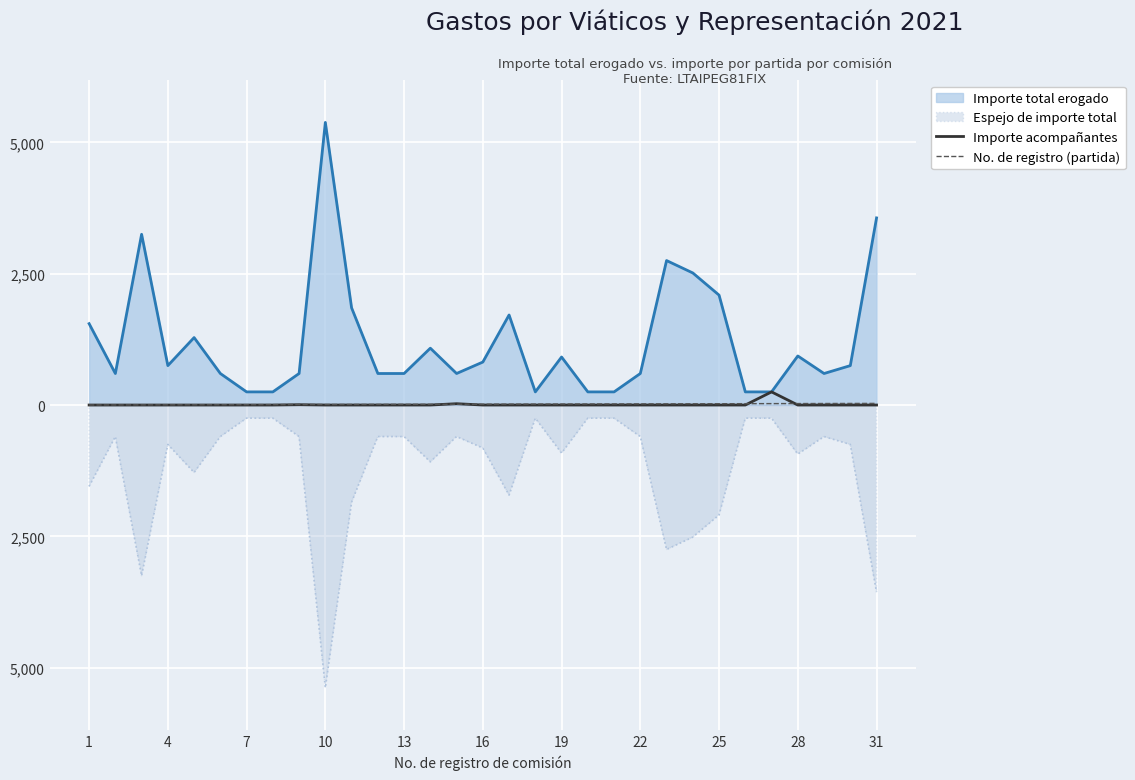

What is the sum of all No. de registro (partida) values?

496